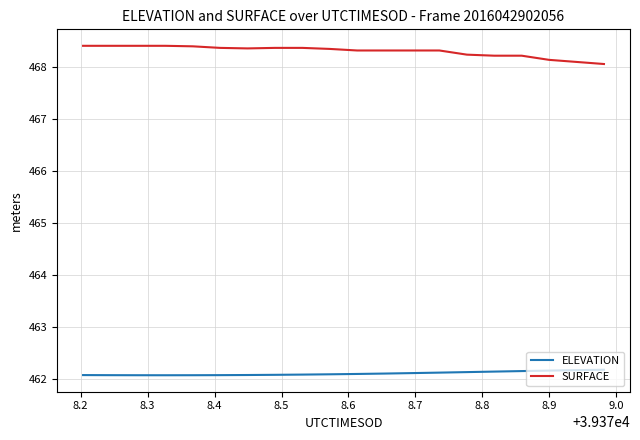

What are all the series names shown in the legend?

ELEVATION, SURFACE